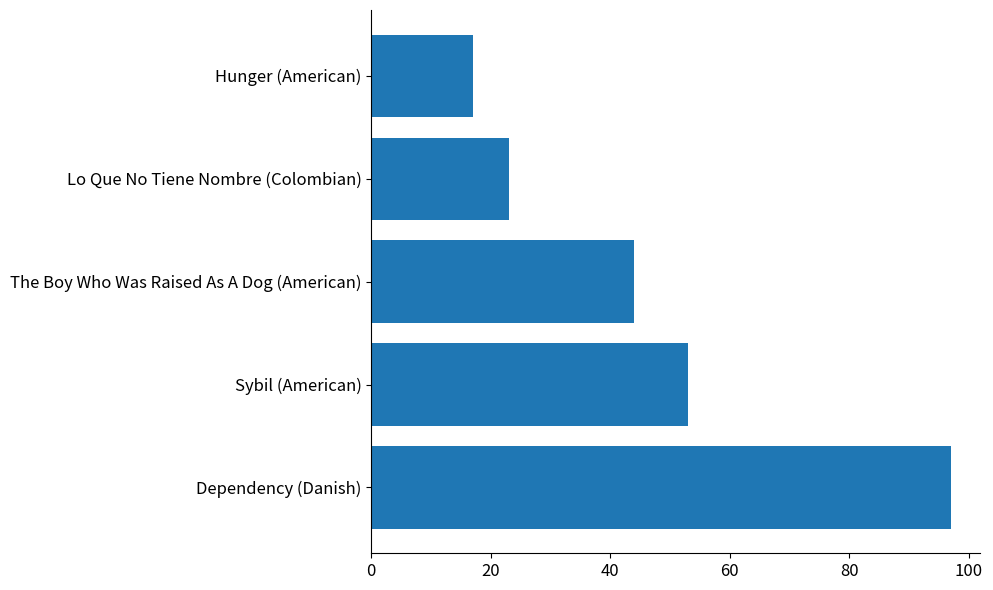

What is the minimum value shown in the chart?

17